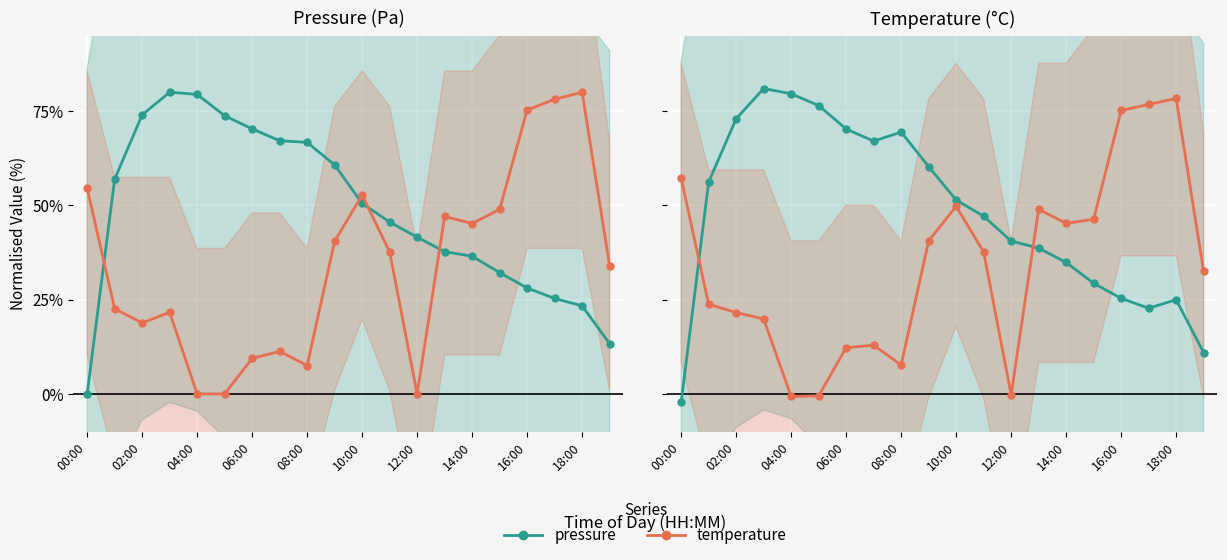

Is it true that temperature equals 8.2 at 06:00?

False